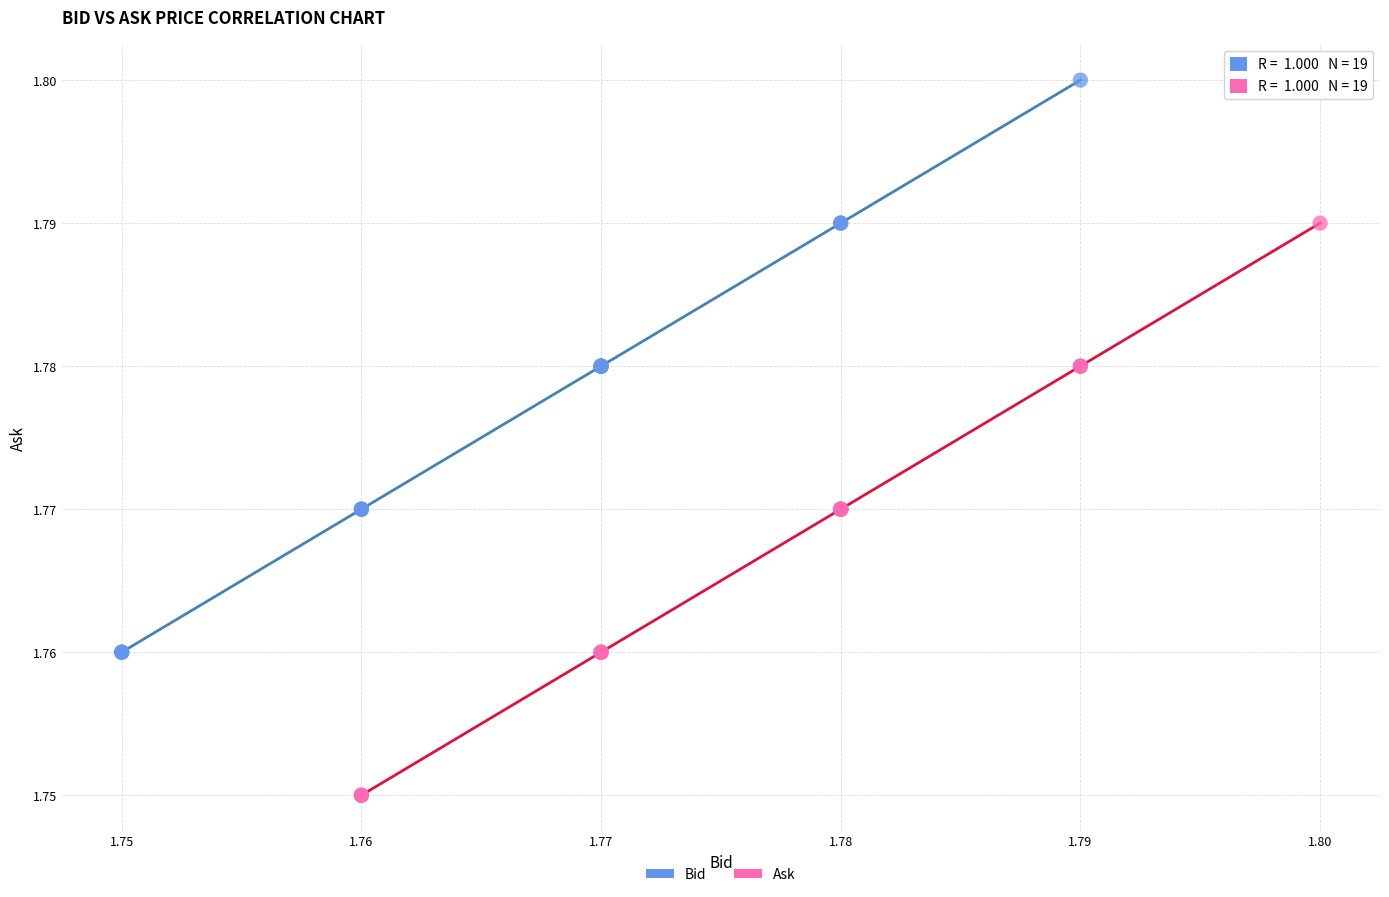

Which series contains the lowest Y value?

Ask